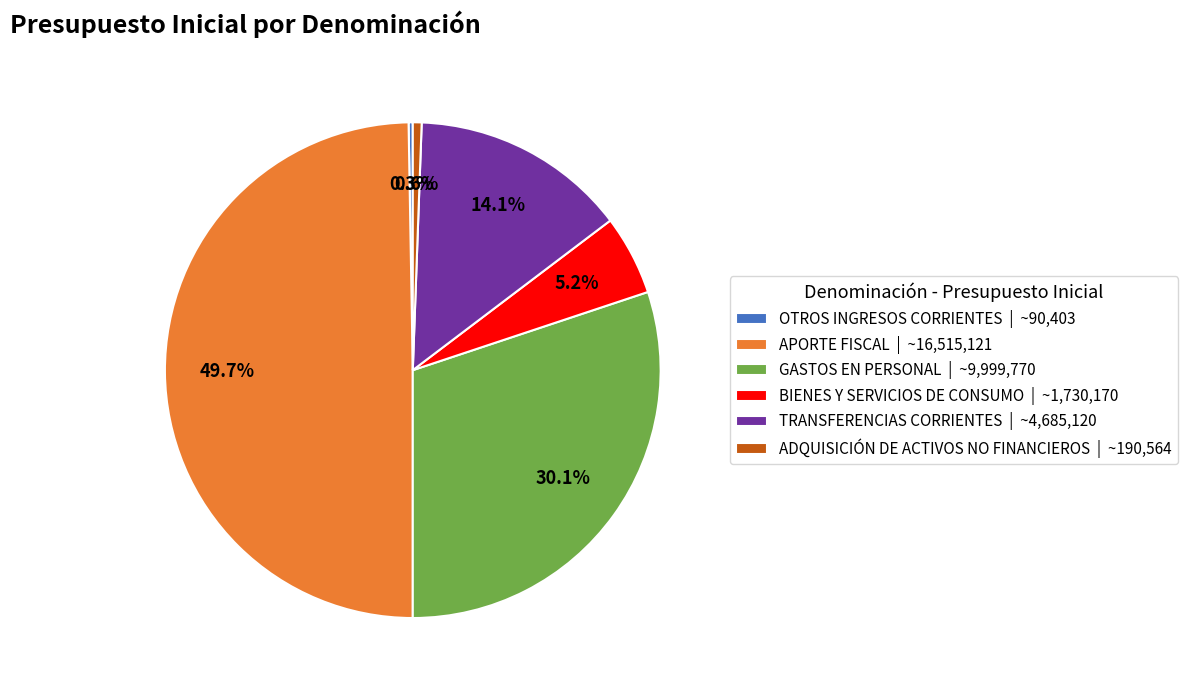

To the nearest percent, what is the average slice percentage?

17%